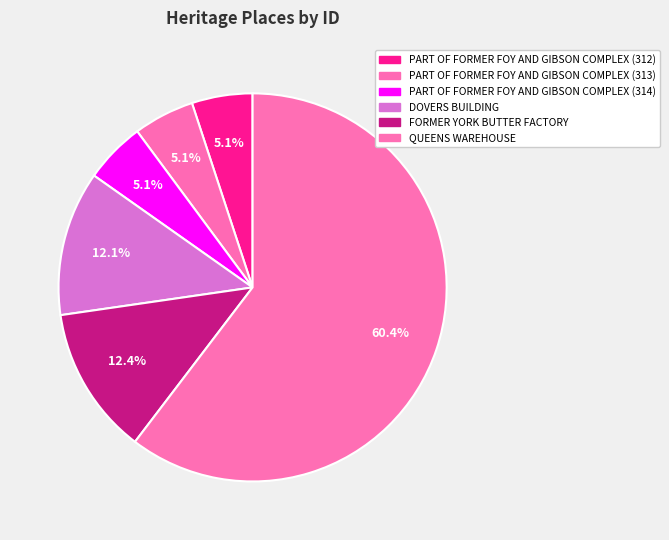

To the nearest percent, what is the difference between the largest and smallest slice percentages?

55%